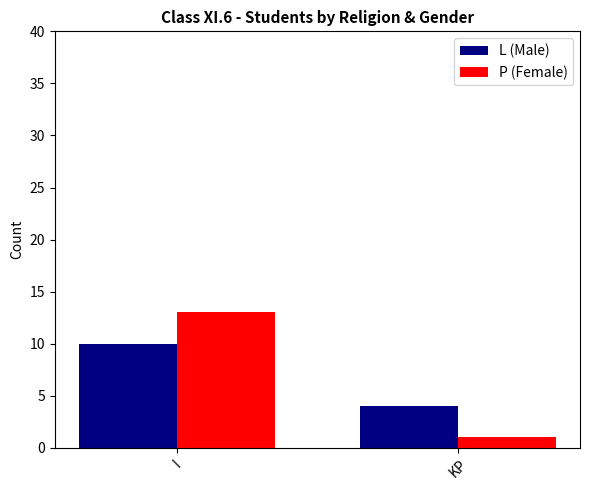

What is the sum of the L (Male) values at KP and I?

14